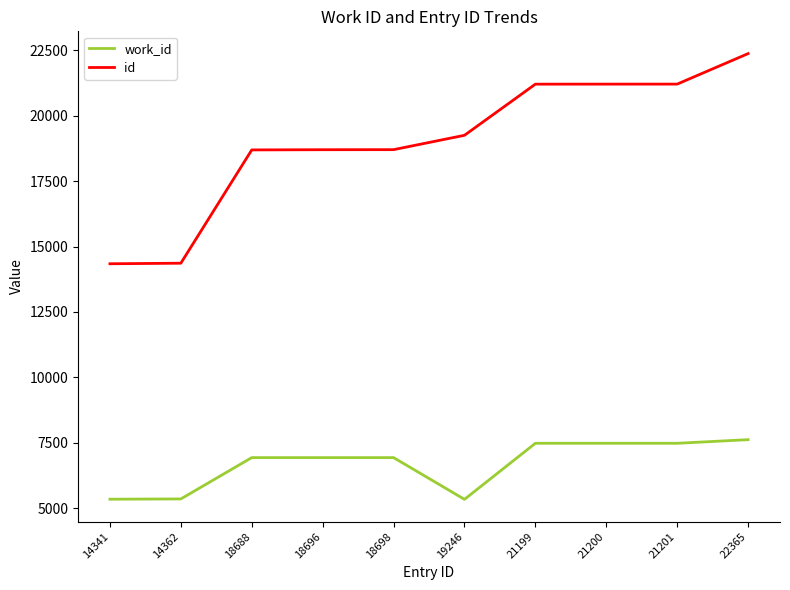

Which series has the largest total across all categories?

id